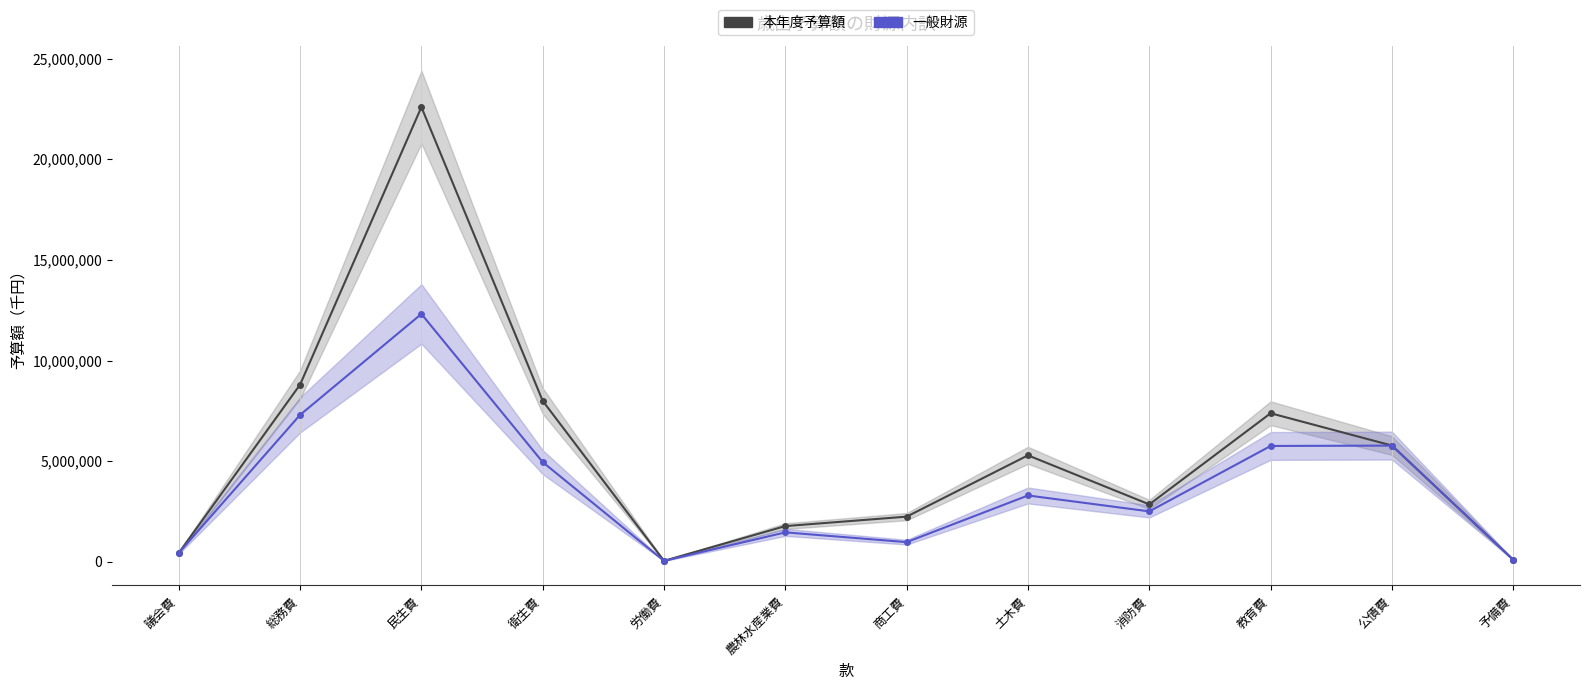

Which has a higher value, 労働費 or 消防費?

消防費